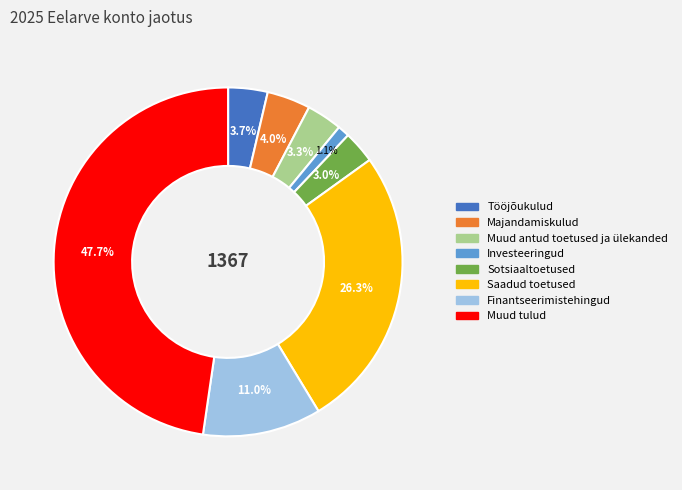

What percentage is the Finantseerimistehingud slice, to the nearest percent?

11%